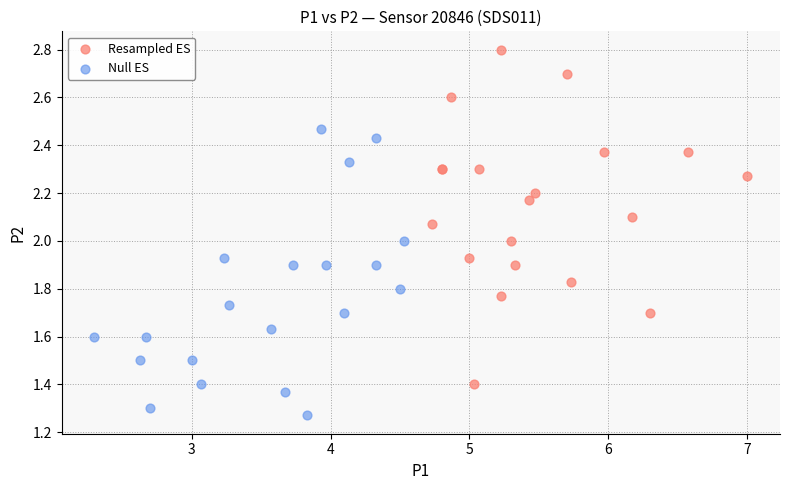

Which series reaches the minimum Y coordinate?

Null ES